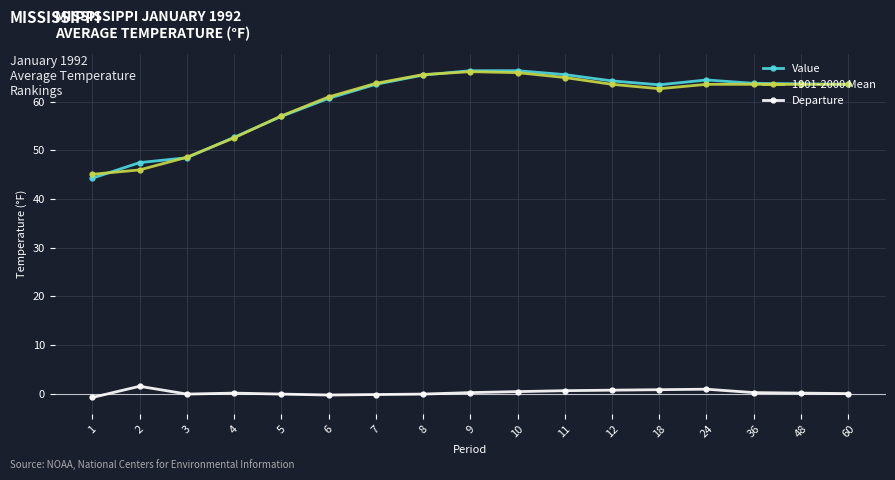

What is the total value across all series at 5?

114.0